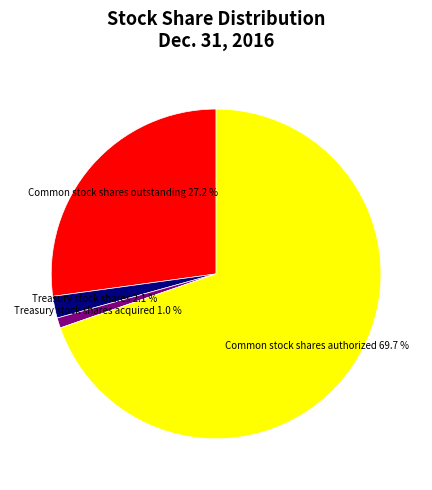

How many segments does this pie chart have?

4